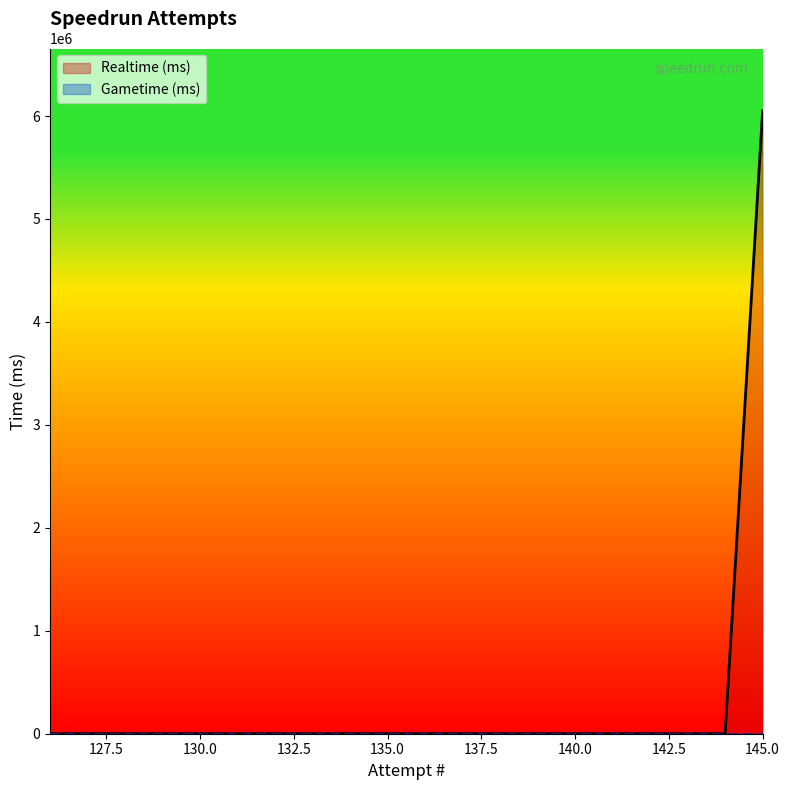

Is it true that the value at 129 is 3583006?

False